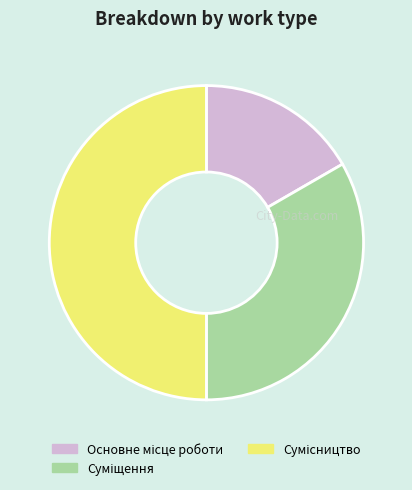

What is the largest slice in the pie chart?

Сумісництво